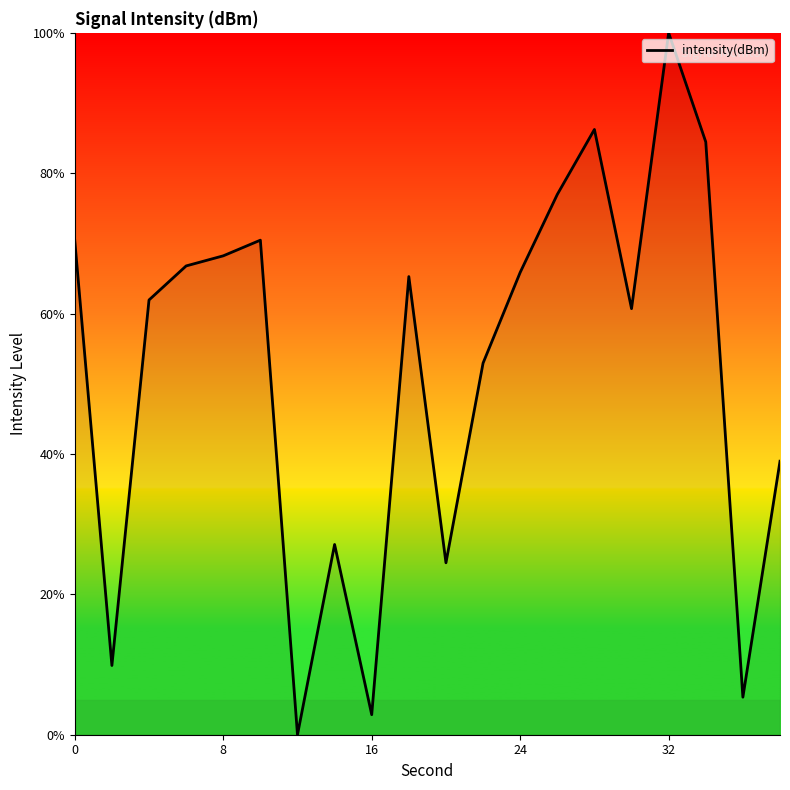

How many interior local peaks (higher than both neighbors) does the data have?

5